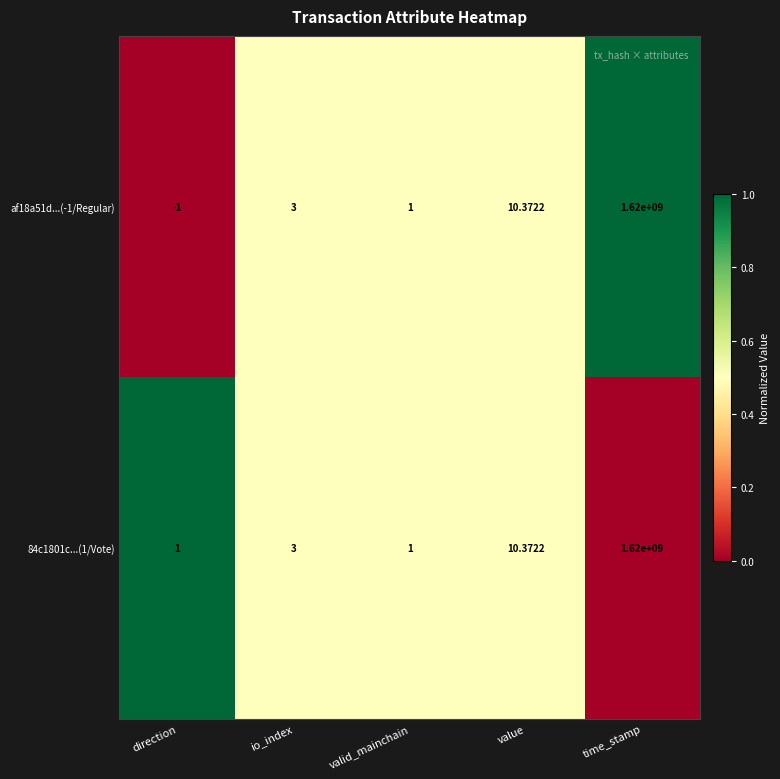

At which category is the sum across all series the highest?

time_stamp